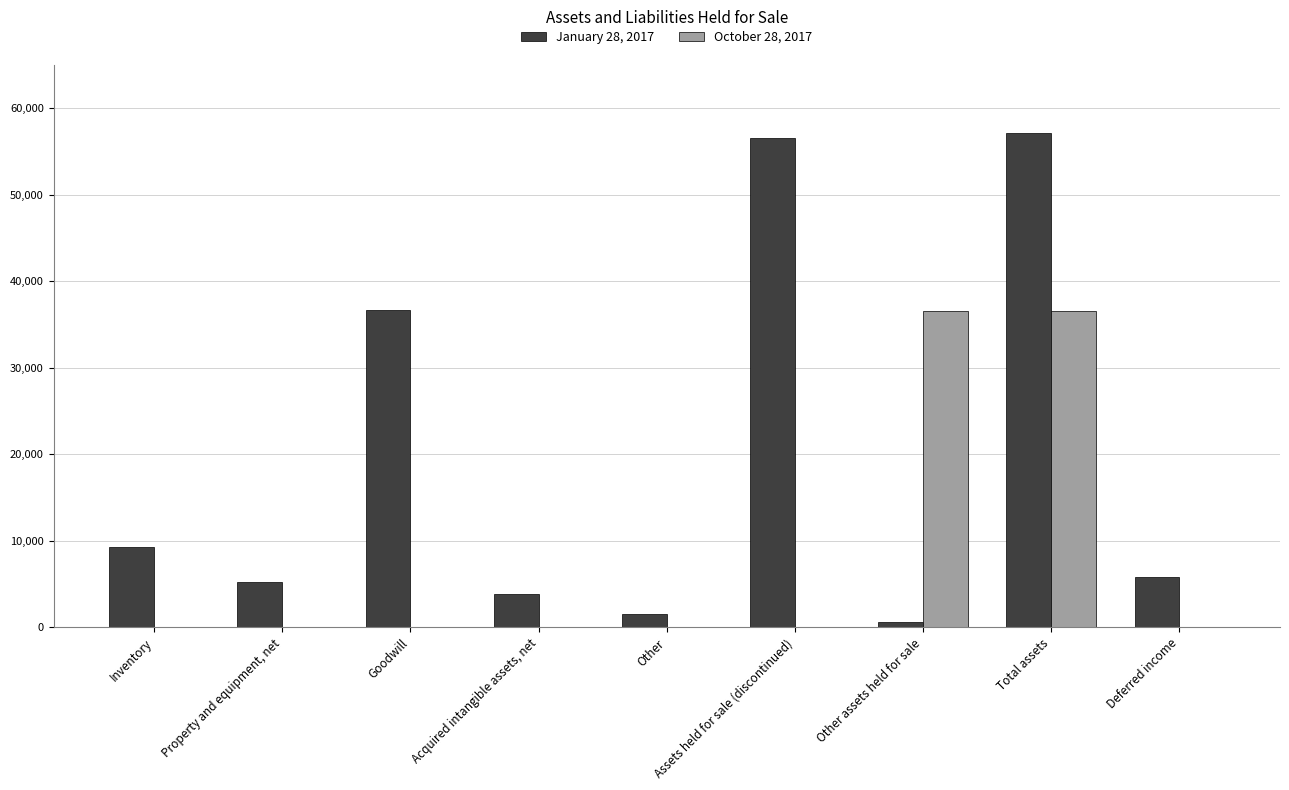

At which label does January 28, 2017 reach its peak?

Total assets